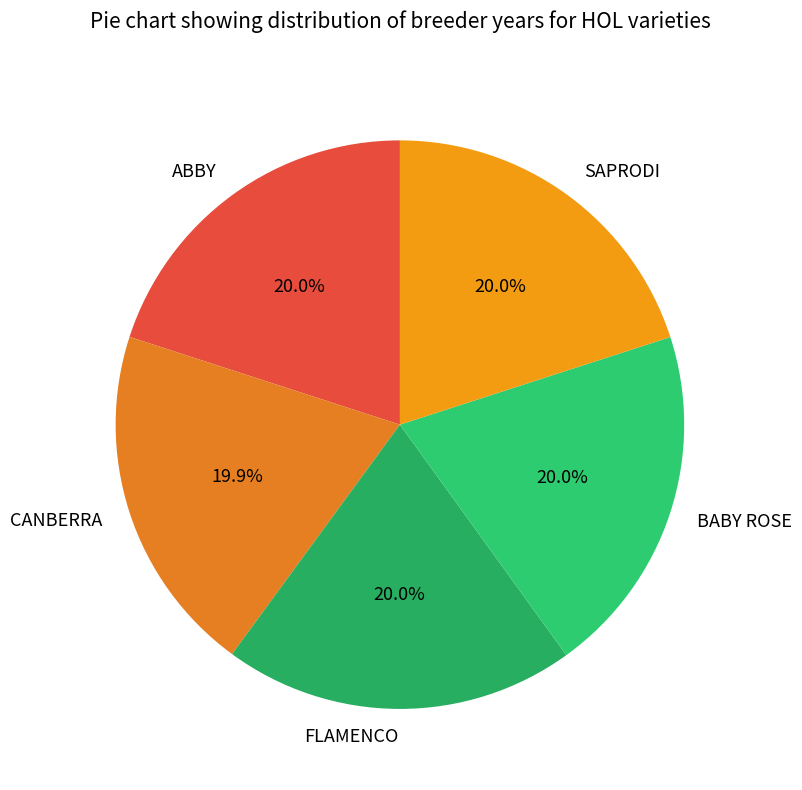

How many segments does this pie chart have?

5